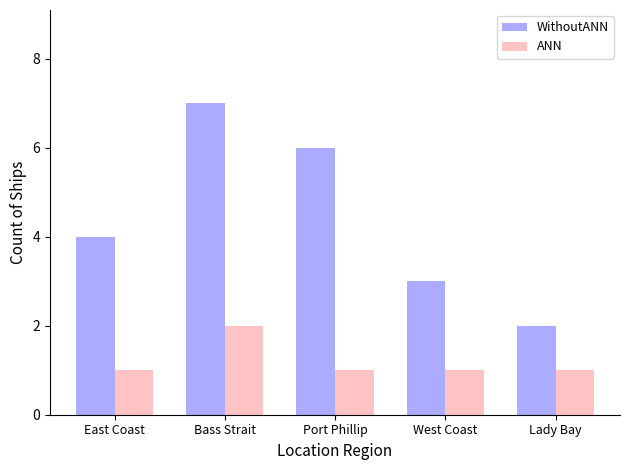

What is the total value across all series at East Coast?

5